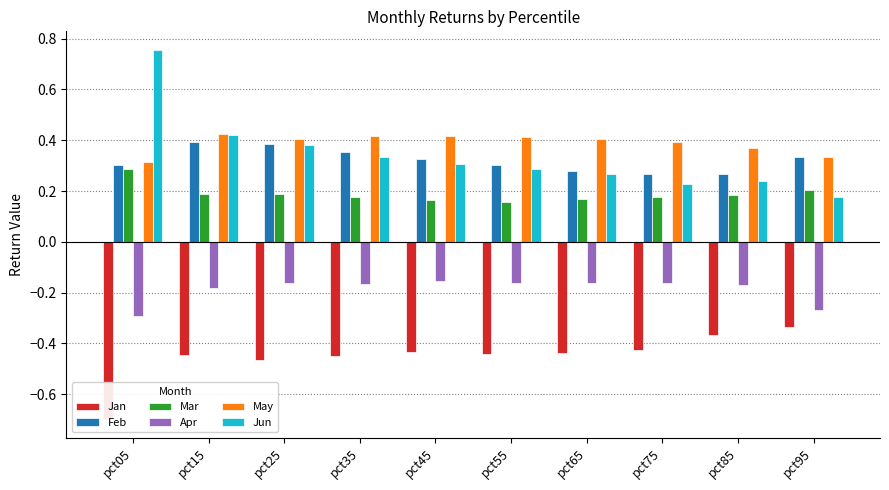

The Jan series shows -0.3 at pct55. True or false?

False